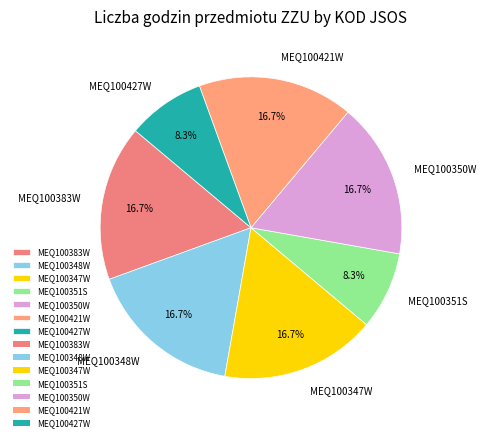

Does any single category account for the majority?

No